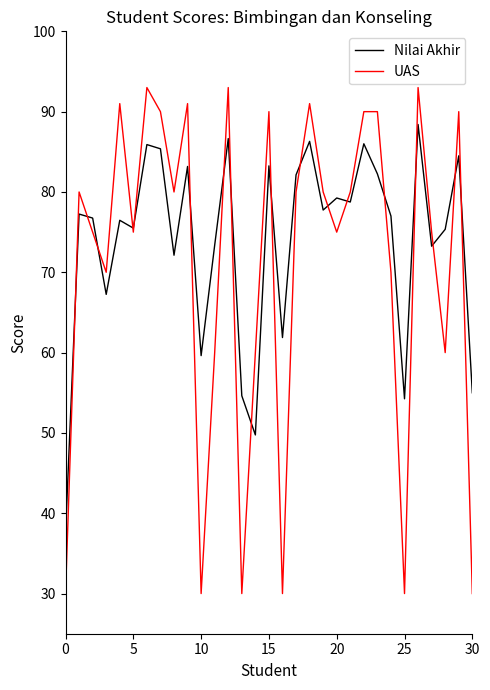

Rank the series by their maximum value, from lowest to highest.

Nilai Akhir, UAS